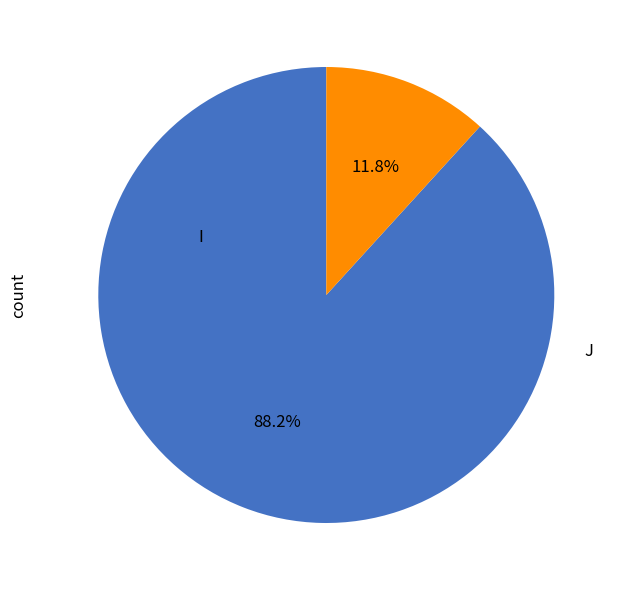

Is the sum of J and I greater than half?

Yes